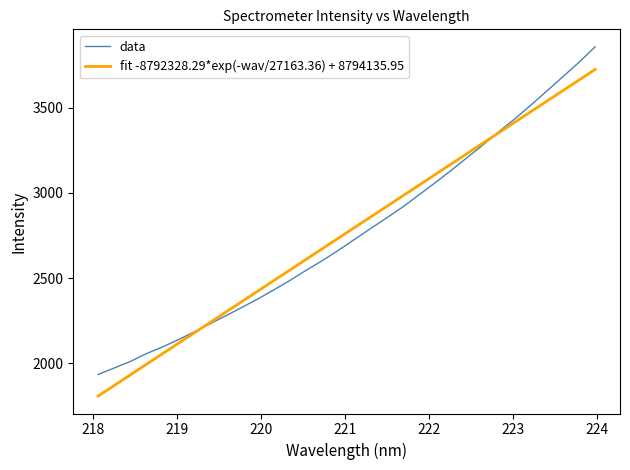

How many lines are shown in the chart?

2